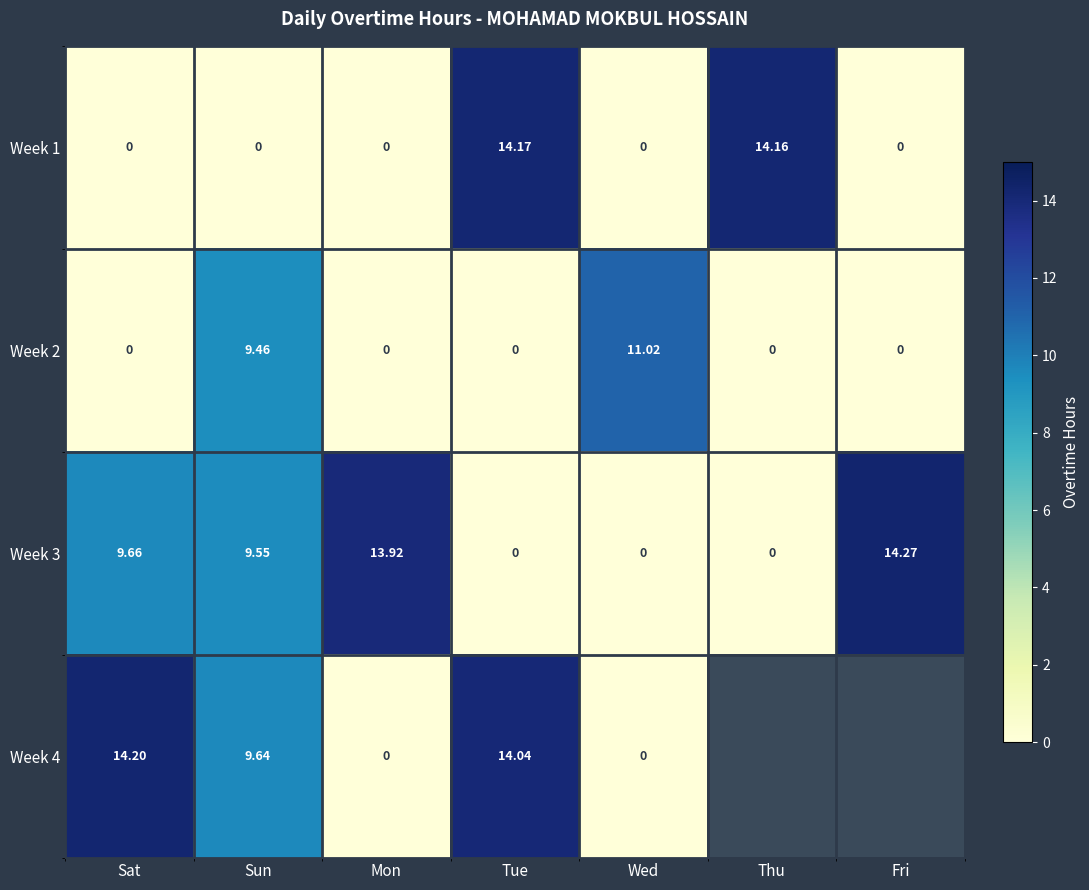

How many values in the Week 3 series are below 9?

3